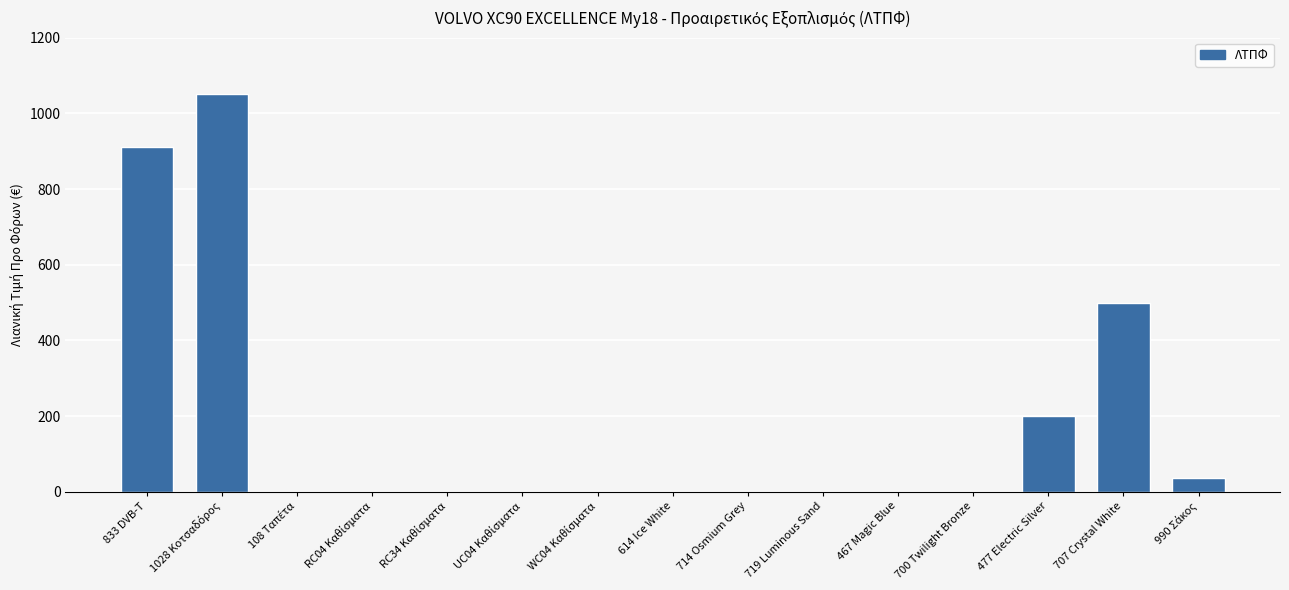

What is the maximum value shown in the chart?

1050